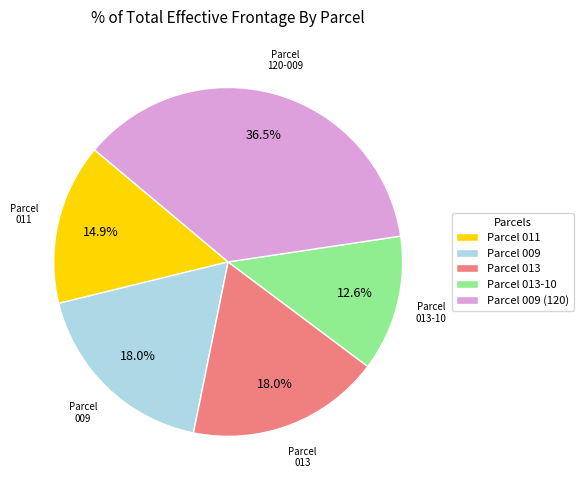

To the nearest percent, what is the difference between the largest and smallest slice percentages?

24%